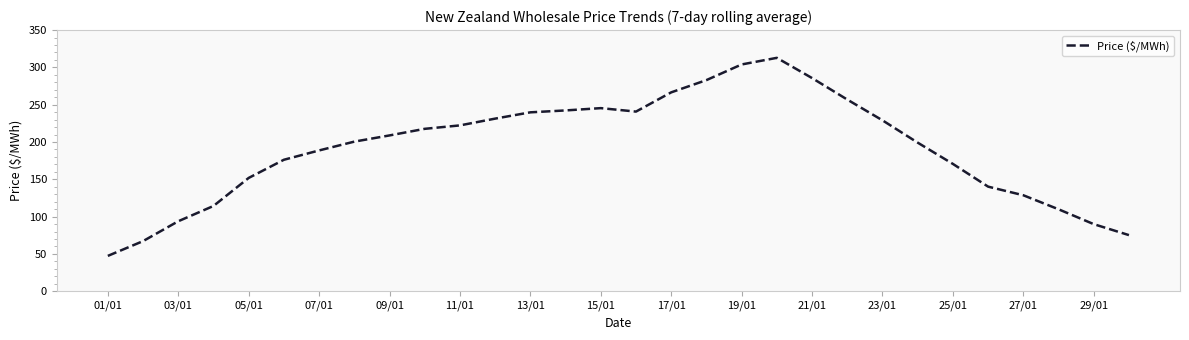

Does the chart have visible grid lines?

No